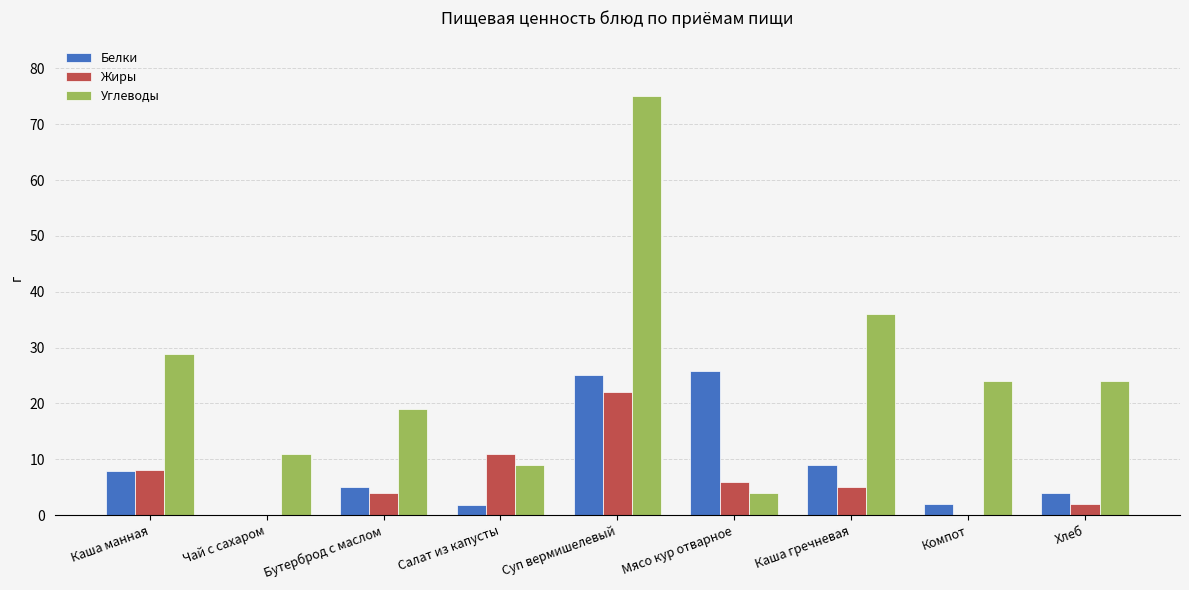

The value of Углеводы at Бутерброд с маслом is 19.0. True or false?

True